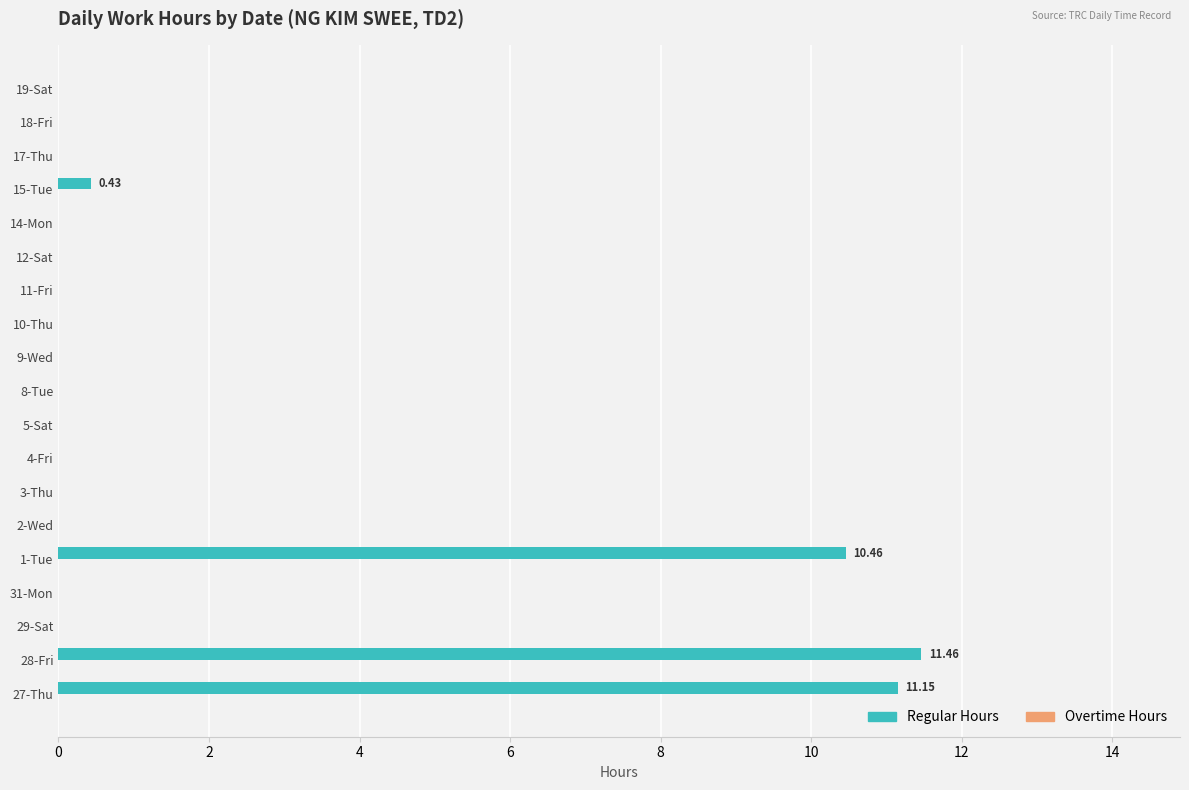

Between 28-Fri and 3-Thu, which is larger?

28-Fri